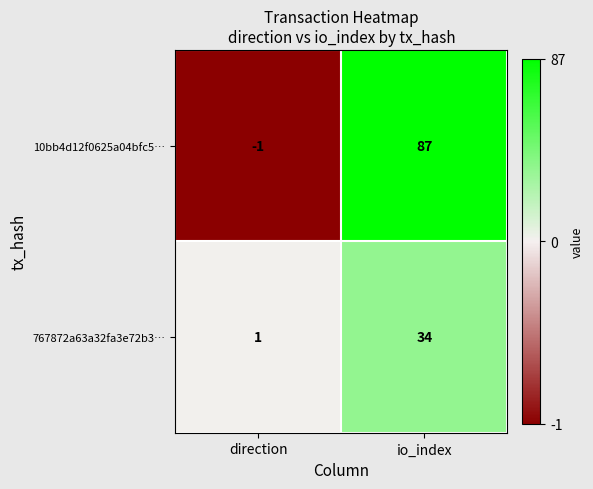

What is the average value of the 767872a63a32fa3e72b3… series?

18